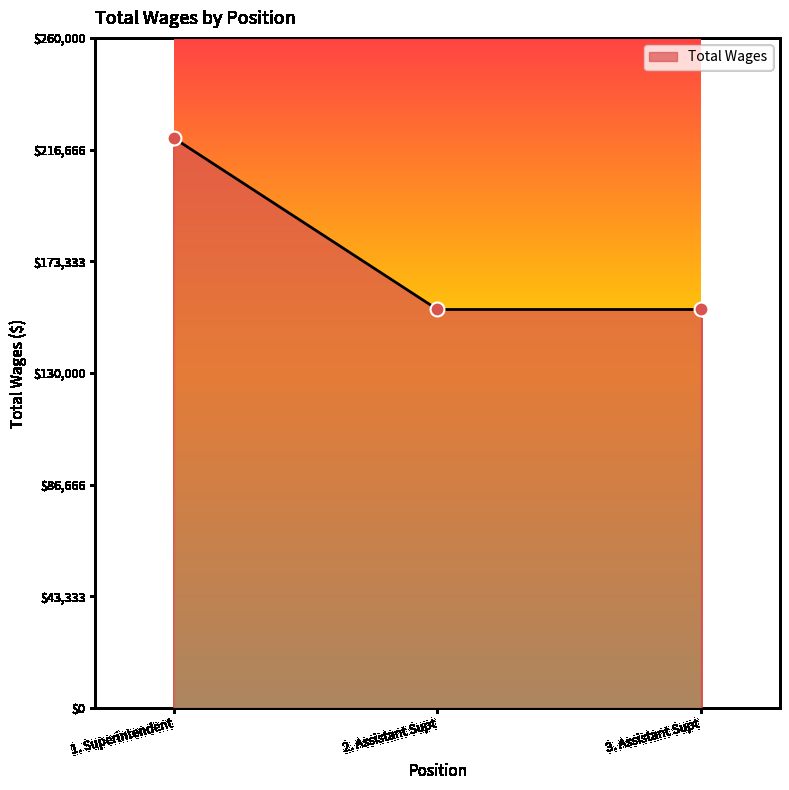

What is the ratio of the value at 3. Assistant Supt to the value at 2. Assistant Supt?

1.0